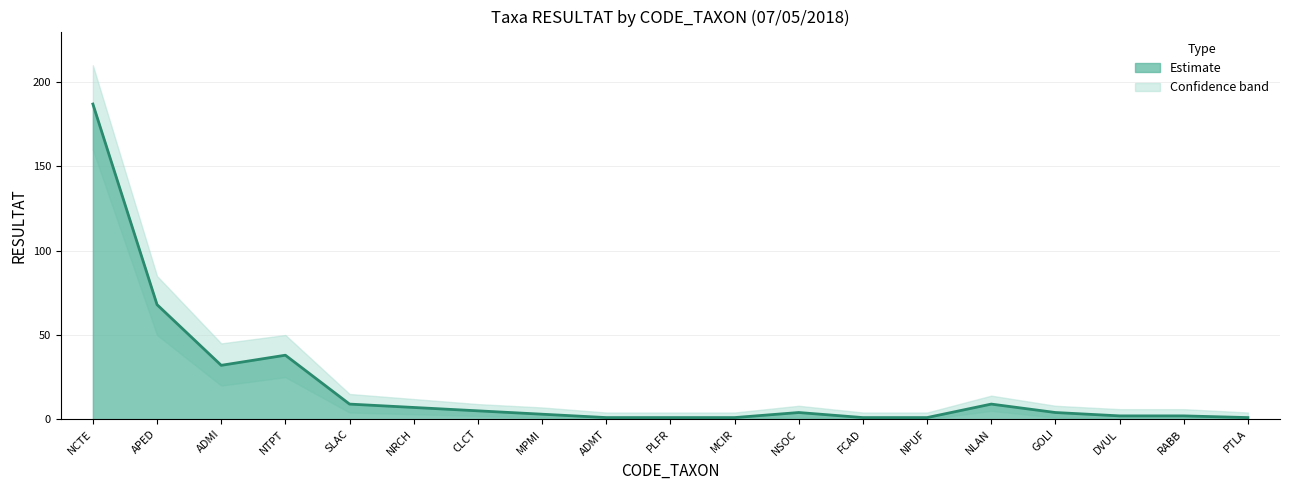

True or false: RESULTAT_lower and RESULTAT intersect in this chart.

False